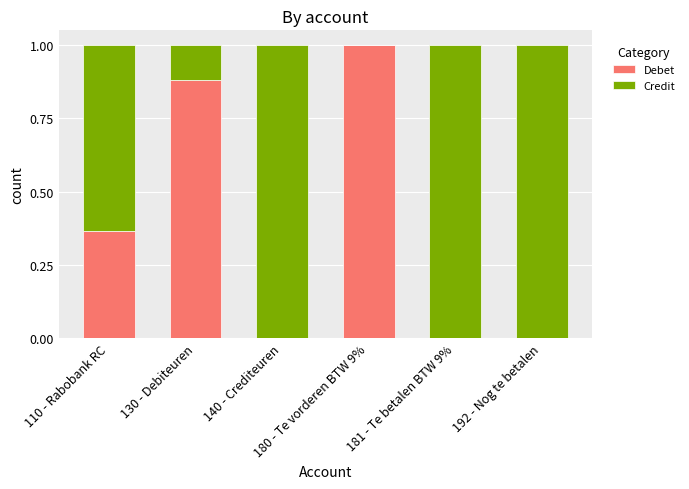

Are the bars horizontal?

No